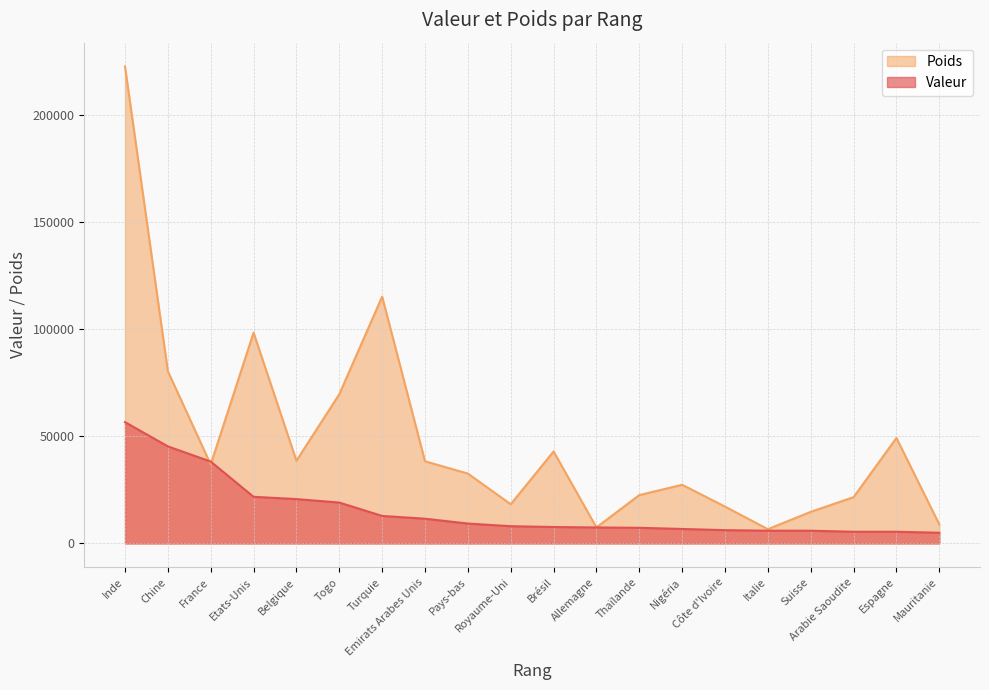

Reading right to left, transcribe all the data shown in this chart.

Valeur: Mauritanie=5001.2	Espagne=5463.9	Arabie Saoudite=5464.4	Suisse=5948.1	Italie=5961.7	Côte d'Ivoire=6210.0	Nigéria=6770.7	Thaïlande=7309.7	Allemagne=7470.9	Brésil=7683.9	Royaume-Uni=8064.5	Pays-bas=9294.3	Emirats Arabes Unis=11561.4	Turquie=12855.5	Togo=19106.2	Belgique=20723.3	Etats-Unis=21799.9	France=38252.7	Chine=45360.7	Inde=56685.2
Poids: Mauritanie=8903.1	Espagne=49291.0	Arabie Saoudite=21618.2	Suisse=14771.2	Italie=6658.6	Côte d'Ivoire=17215.1	Nigéria=27411.8	Thaïlande=22601.3	Allemagne=7491.5	Brésil=42984.0	Royaume-Uni=18314.9	Pays-bas=32655.1	Emirats Arabes Unis=38377.9	Turquie=115331.5	Togo=69732.9	Belgique=38650.3	Etats-Unis=98495.6	France=36892.7	Chine=80465.5	Inde=222851.2